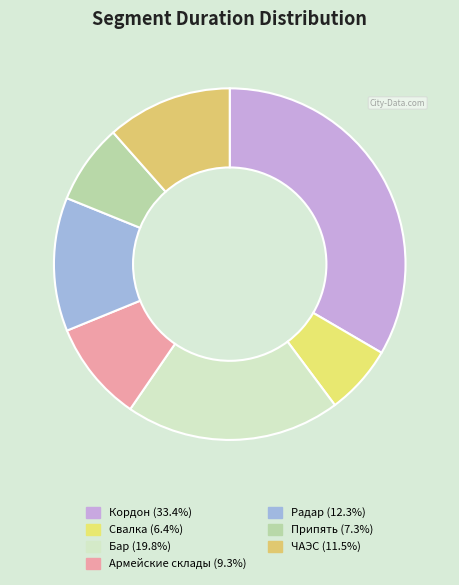

Which slice is the smallest?

Свалка